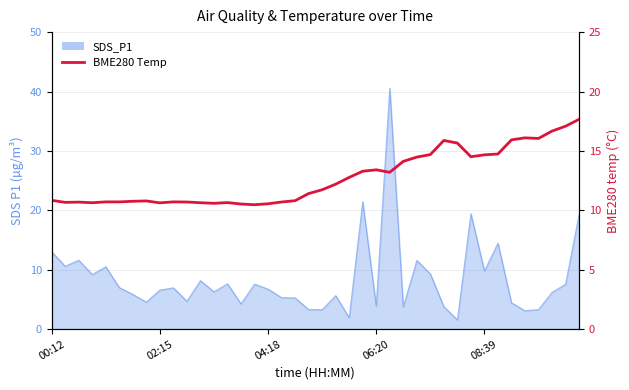

Where is the data nearest to the value 14?

26